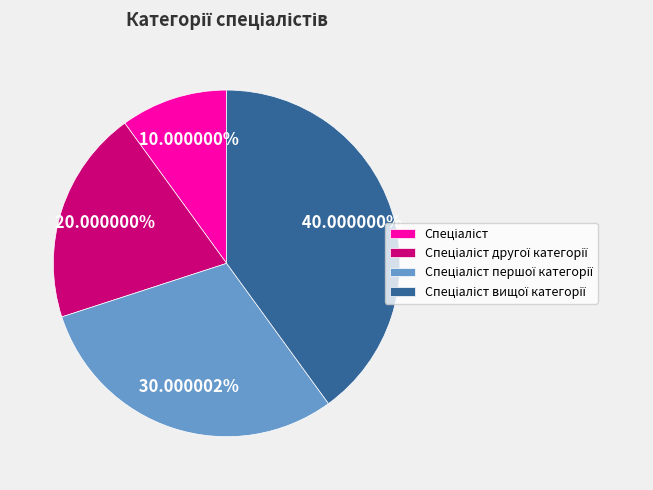

Is there any slice that represents more than half of the pie?

No